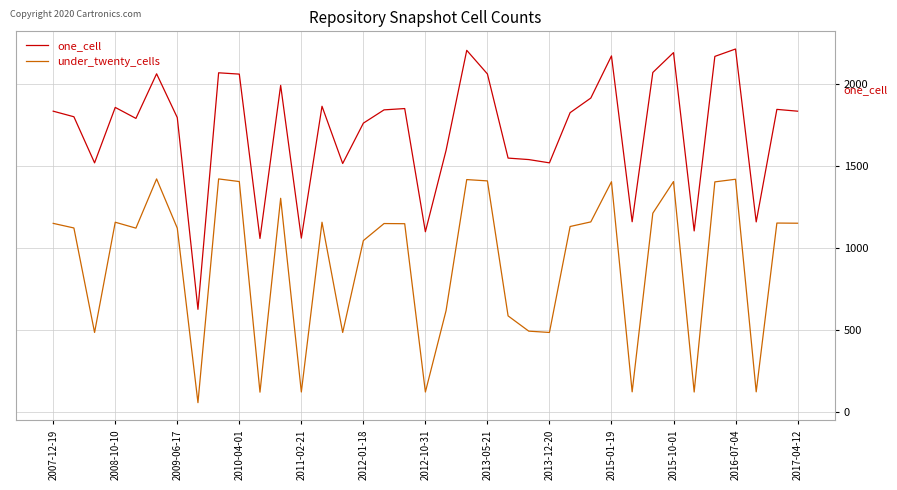

Which series has the widest spread of values?

one_cell